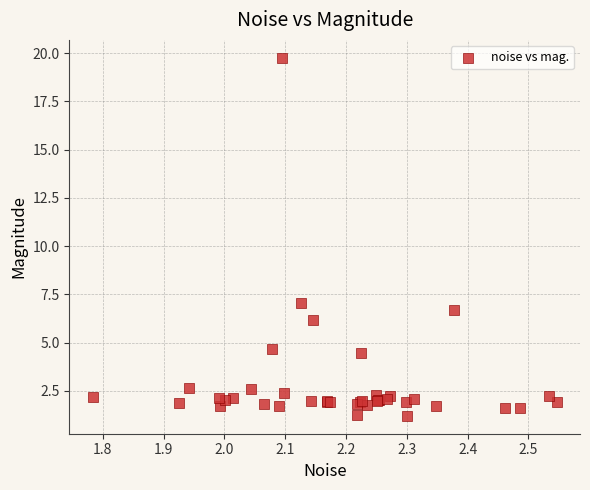

What Y value in the scatter plot is closest to 10?

7.1